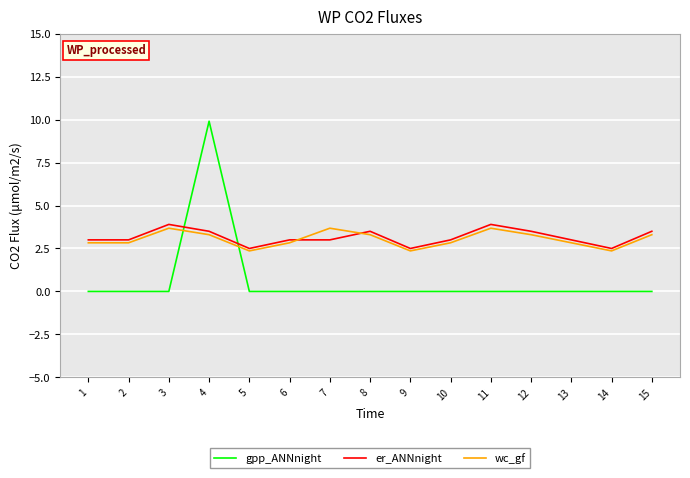

What is the maximum value shown in the chart?

9.9